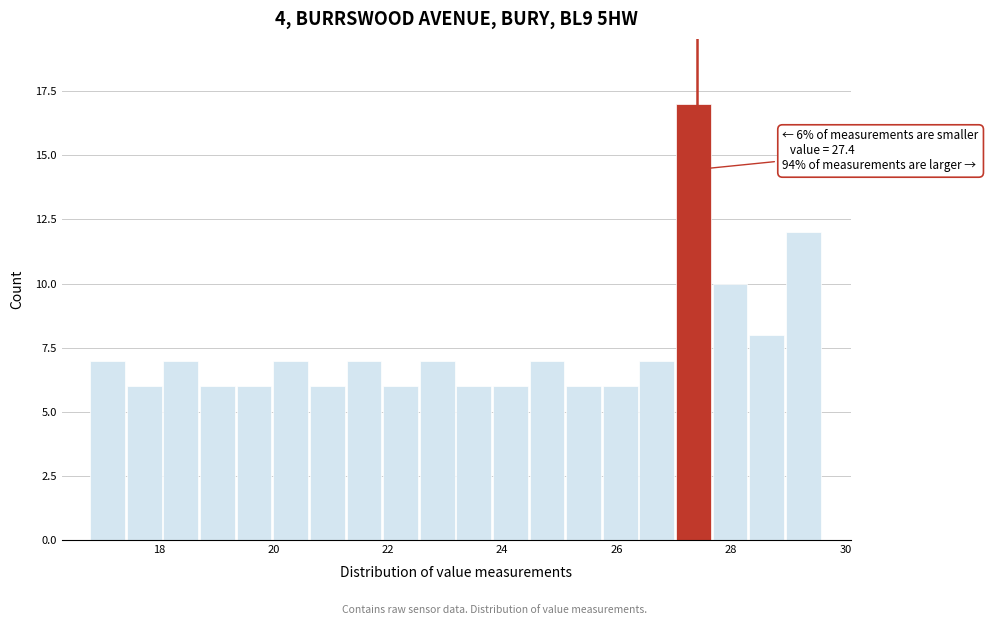

Read against the x-axis, roughly where is the centre of the tallest bar?

27.4